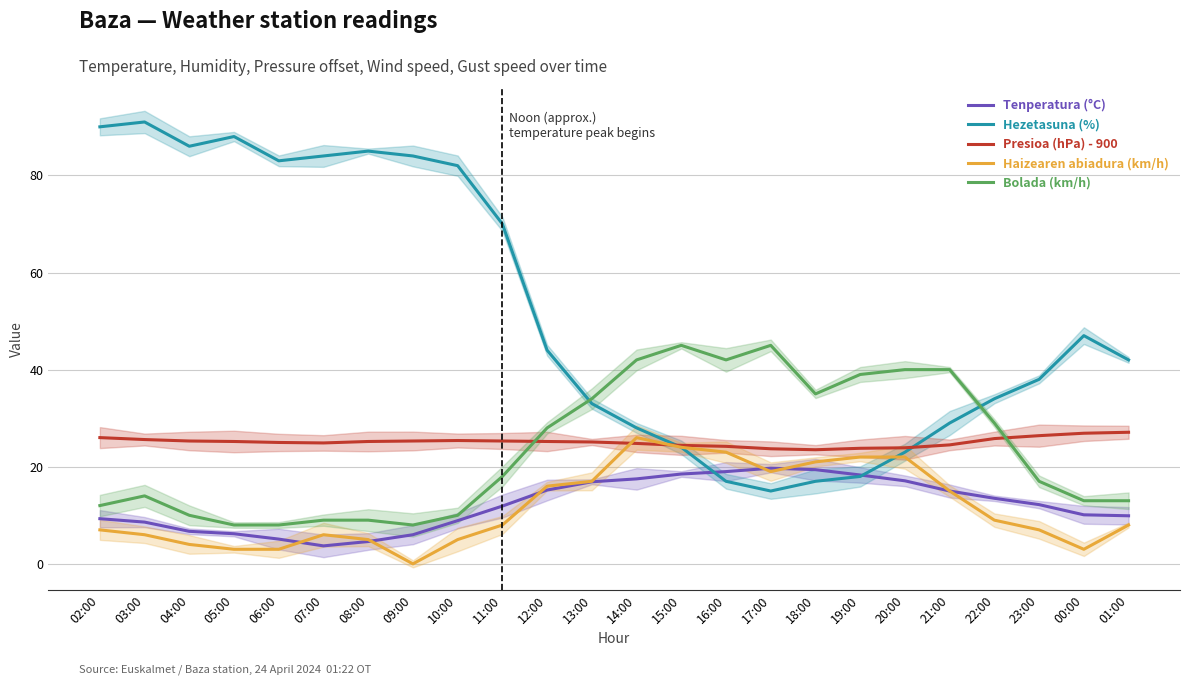

At which category does the chart reach its minimum across all series?

09:00